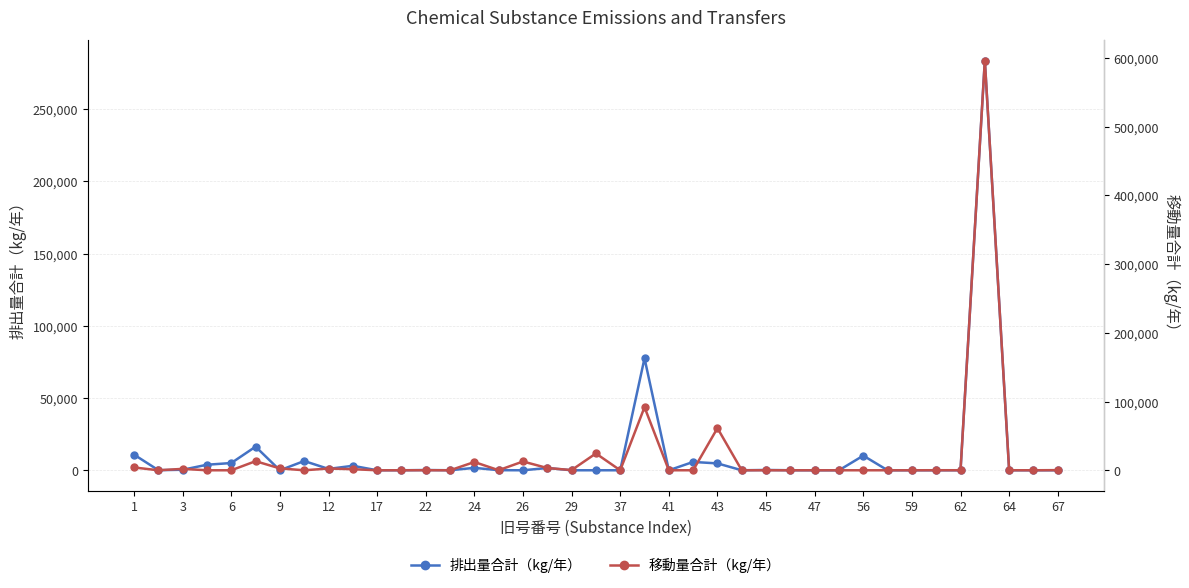

What is the sum of all 移動量合計（kg/年） values?

829041.7